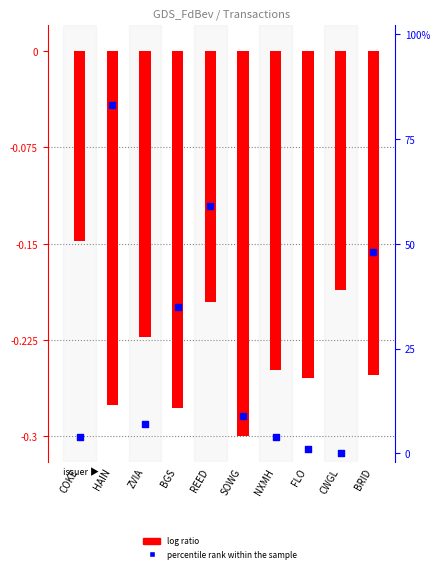

Which series has the largest total across all categories?

percentile rank within the sample